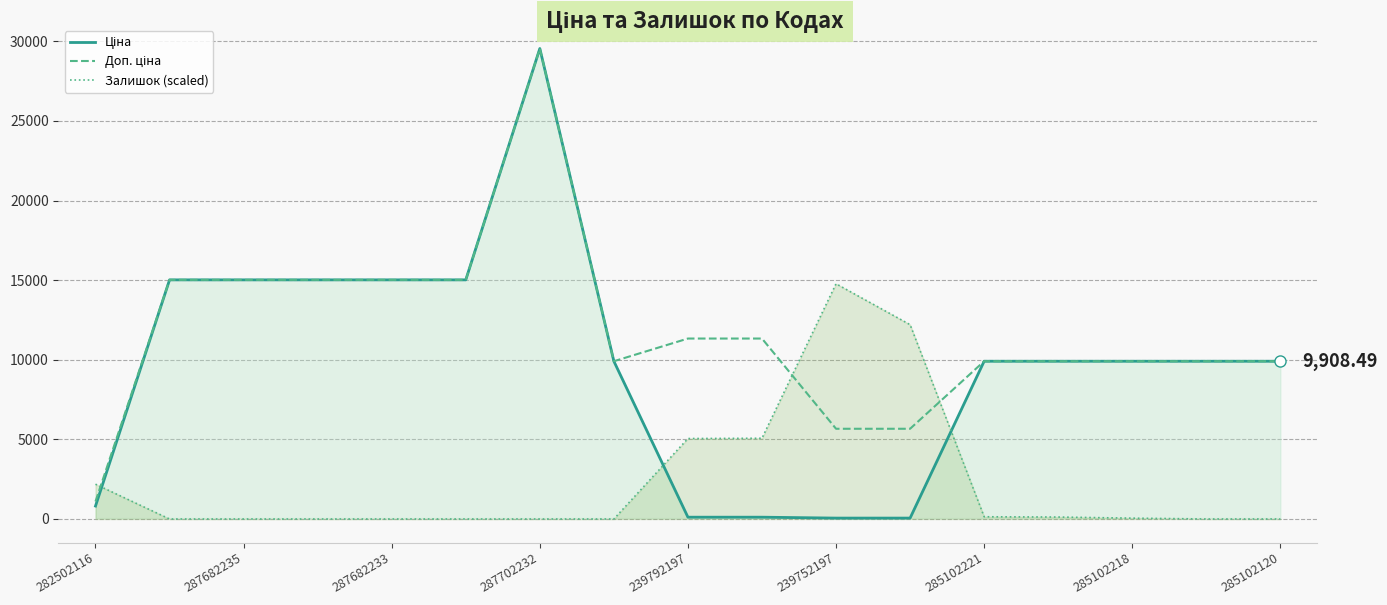

What is the sum of all Доп. ціна values?

199199.6